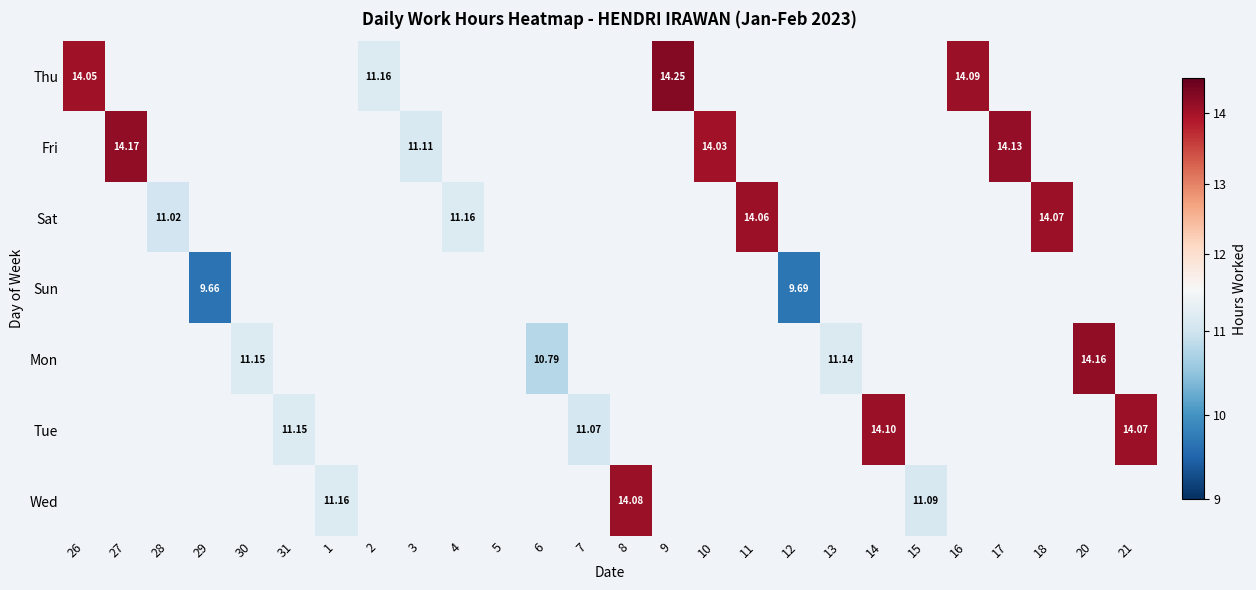

How many categories are shown in the chart?

26